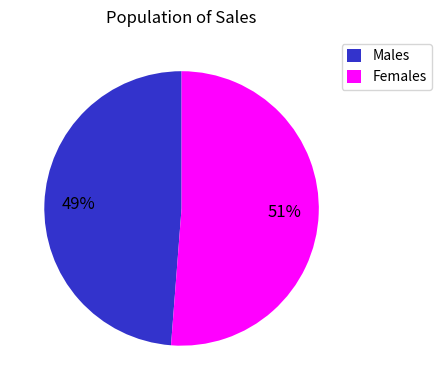

Which category has the biggest portion of the pie?

Females